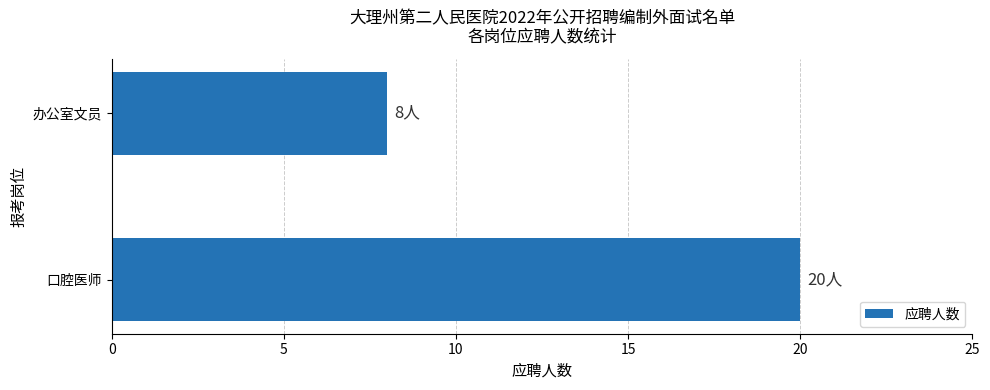

How many bars are there in total?

2